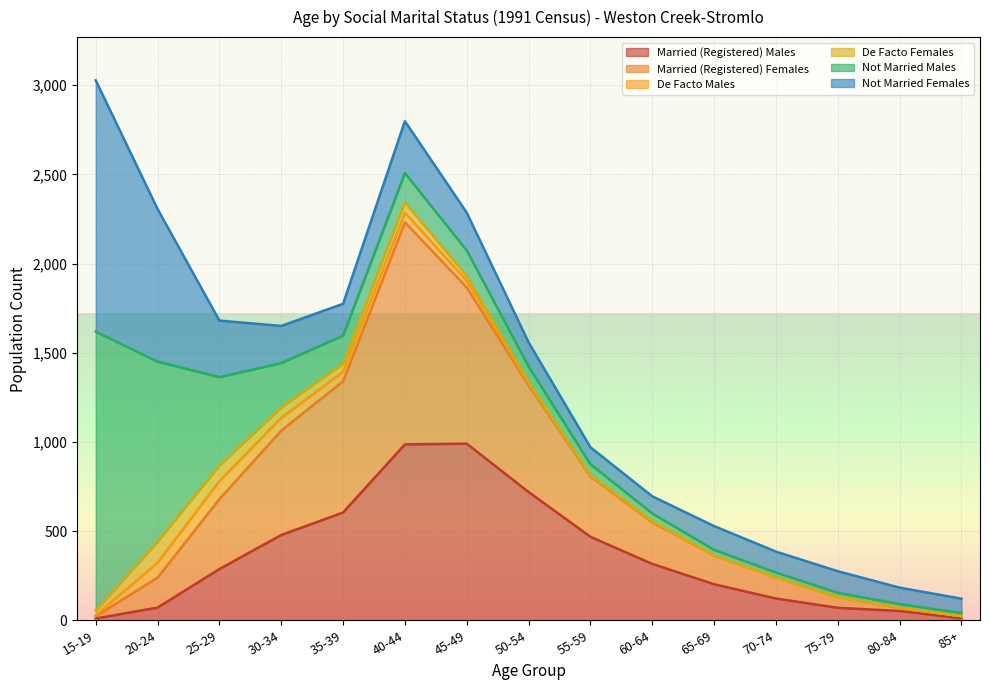

Which has a higher value, 25-29 or 40-44?

40-44